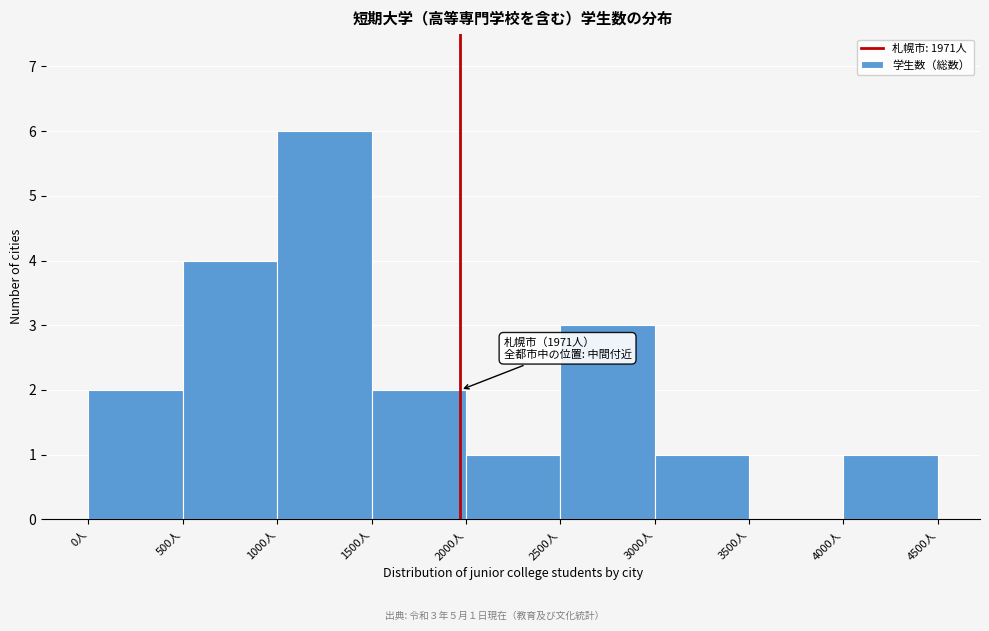

Over which range of the x-axis is the bar tallest?

1000 to 1500